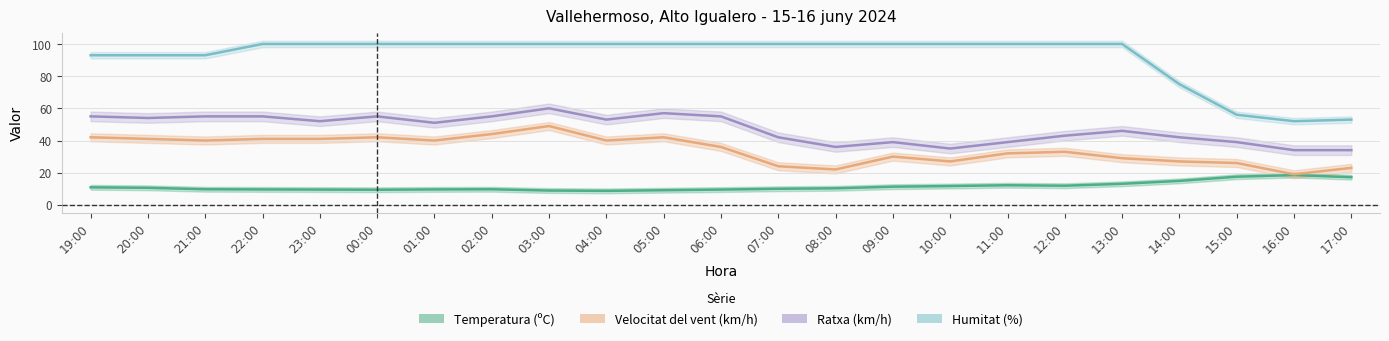

What are all the series names shown in the legend?

Temperatura (ºC), Velocitat del vent (km/h), Ratxa (km/h), Humitat (%)